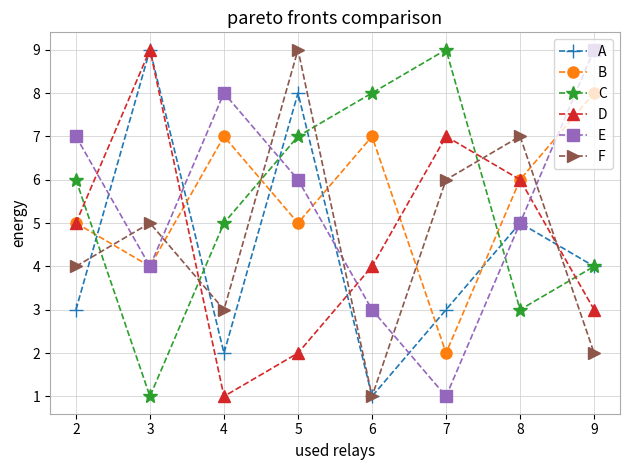

The value of E at 3 is 14. True or false?

False